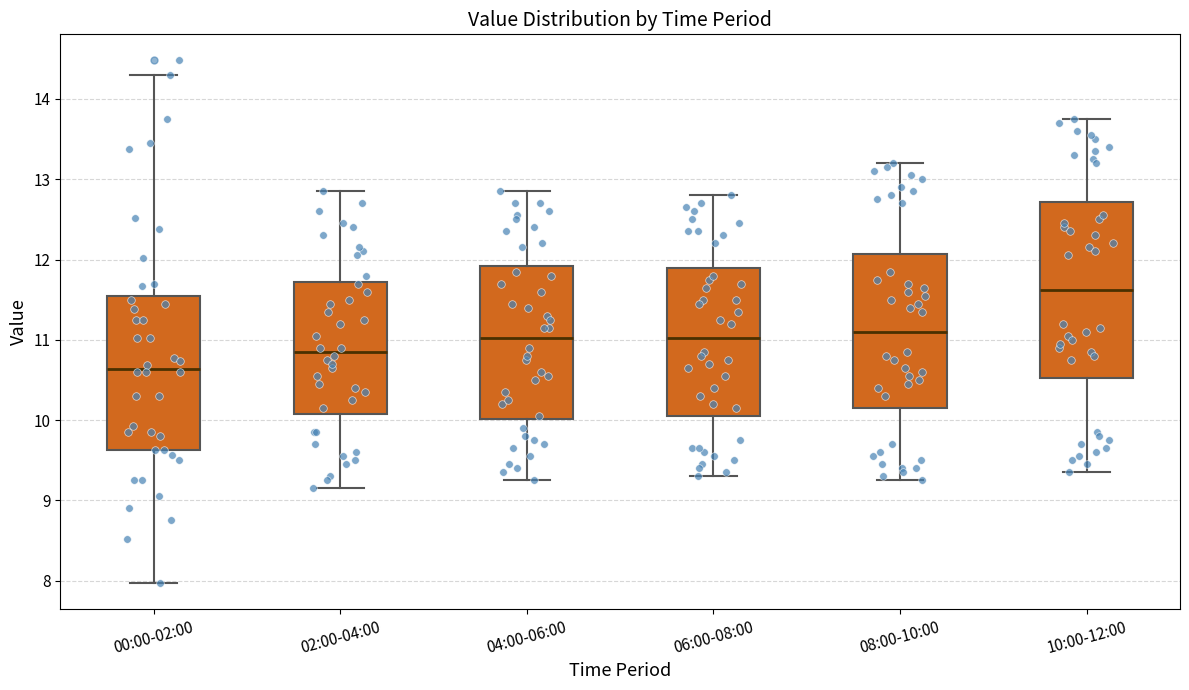

Reading left to right, transcribe this box plot: for each box, give where its median line is, the range the box spans, and where its two whiskers end, as read against the y-axis. The values are not printed on the chart, so give them approximately, as read against the axis.

00:00-02:00: median 10.6, box 9.6 to 11.5, whiskers 8.0 to 14.3
02:00-04:00: median 10.9, box 10.1 to 11.7, whiskers 9.2 to 12.9
04:00-06:00: median 11.0, box 10.0 to 11.9, whiskers 9.3 to 12.9
06:00-08:00: median 11.0, box 10.1 to 11.9, whiskers 9.3 to 12.8
08:00-10:00: median 11.1, box 10.2 to 12.1, whiskers 9.3 to 13.2
10:00-12:00: median 11.6, box 10.5 to 12.7, whiskers 9.4 to 13.8